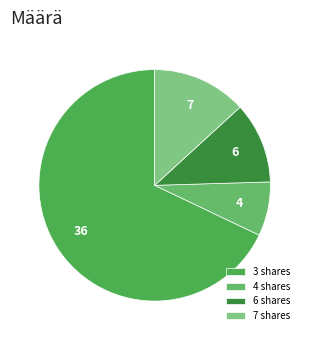

Count the number of slices in the pie.

4